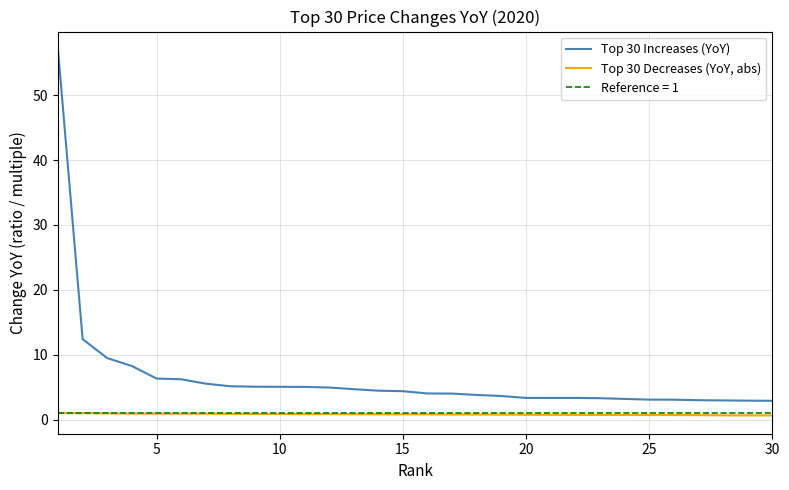

True or false: Top 30 Increases (YoY) and Top 30 Decreases (YoY, abs) cross at least once.

False